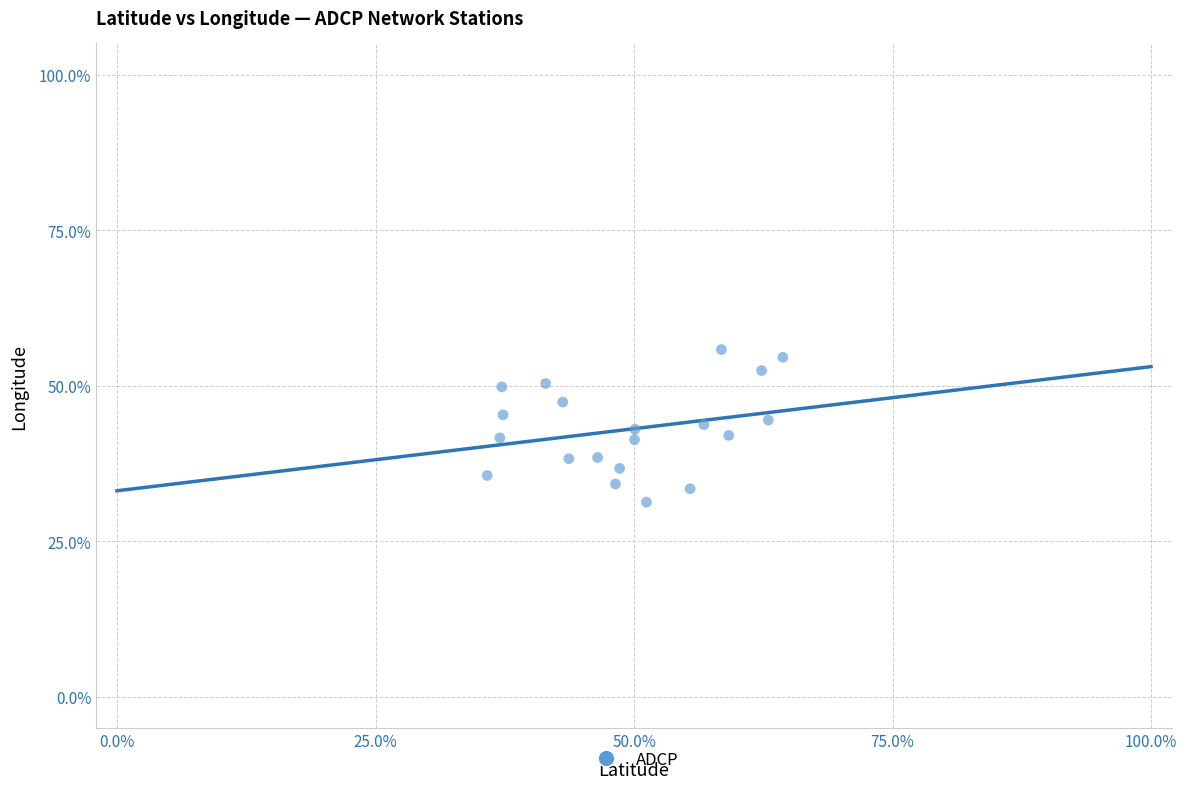

What is the range of X values (max minus min)?

28.6